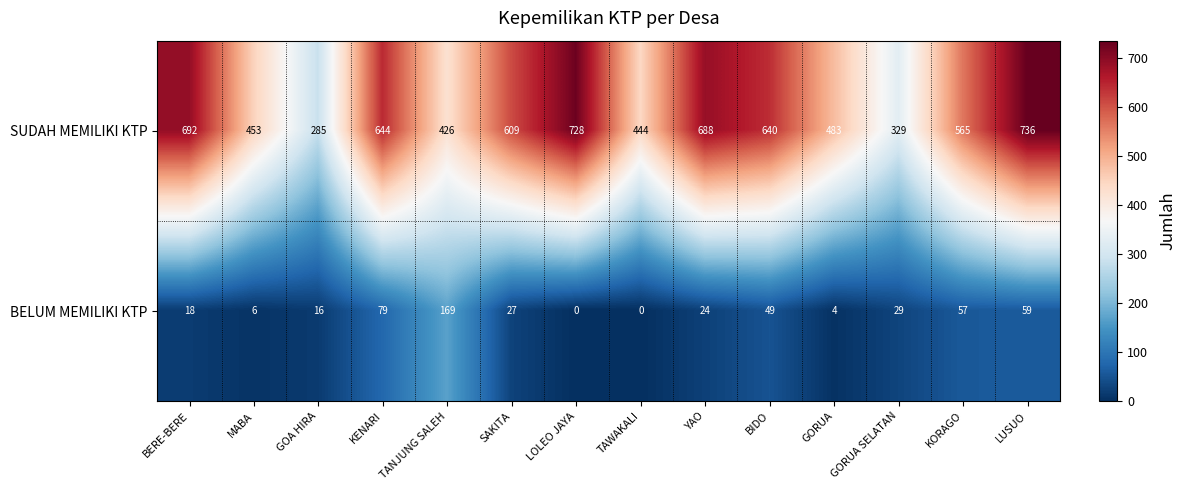

Which series has the largest total across all categories?

SUDAH MEMILIKI KTP